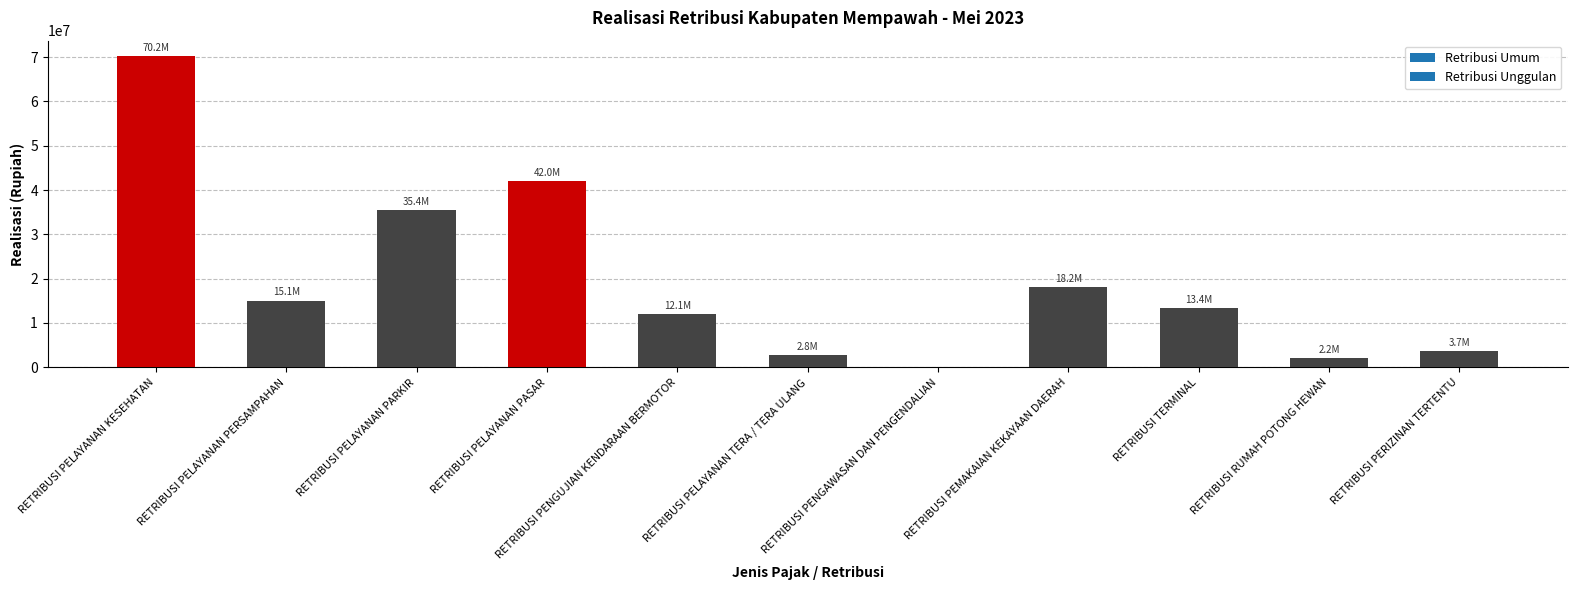

What is the approximate value at RETRIBUSI PELAYANAN KESEHATAN?

70183500